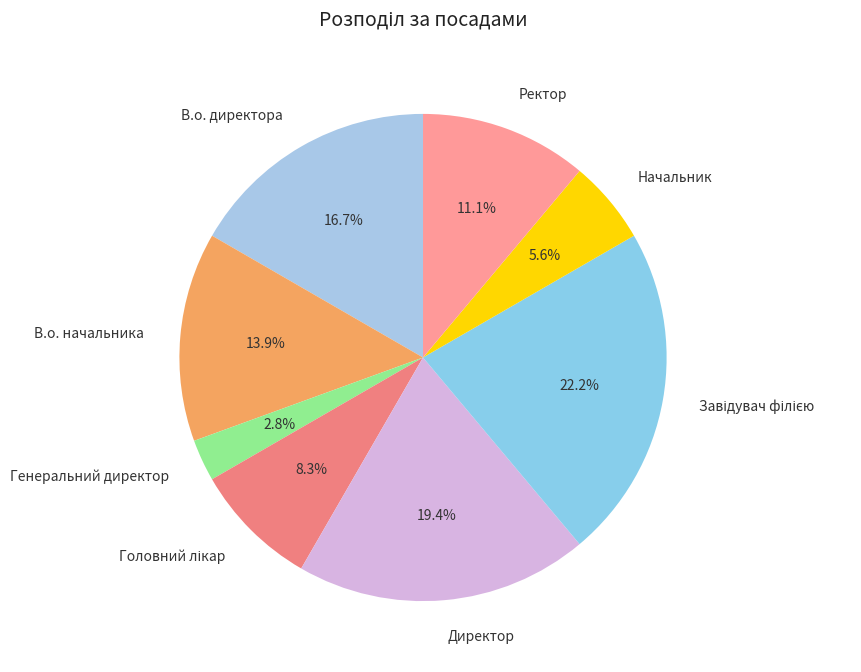

What is the total percentage of Генеральний директор and Директор?

22.2%